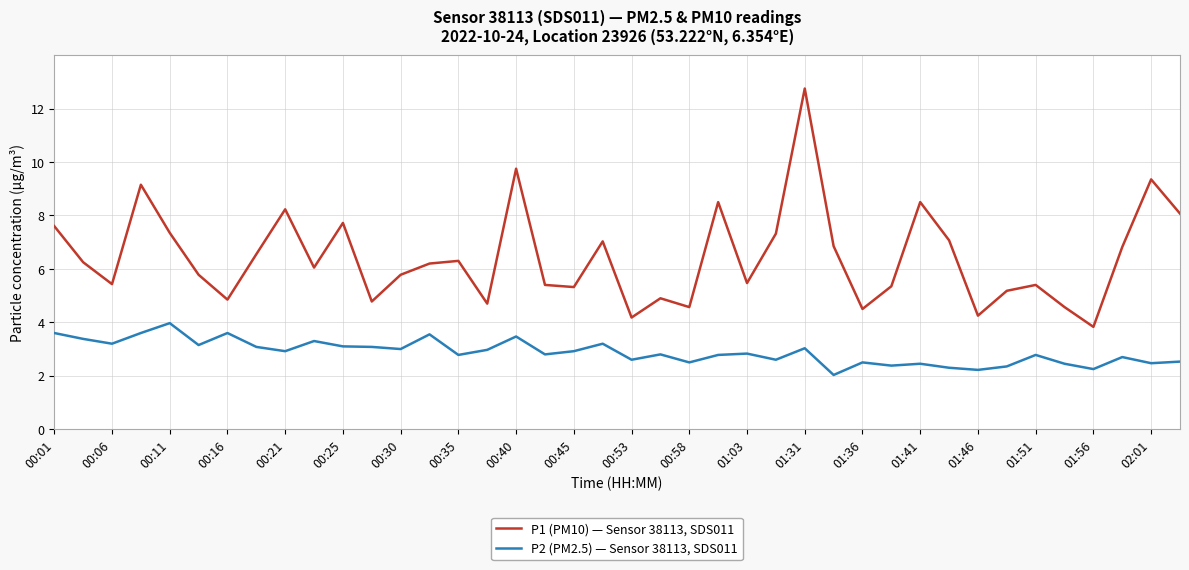

True or false: P2 (PM2.5) — Sensor 38113, SDS011 and P1 (PM10) — Sensor 38113, SDS011 cross at least once.

False